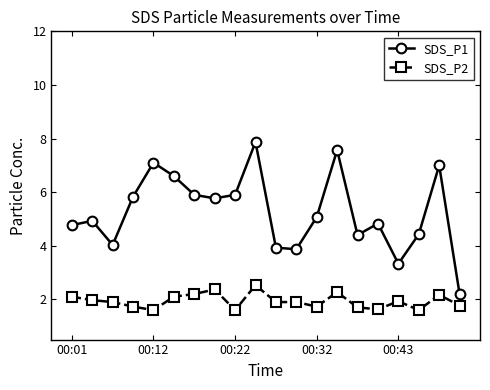

Which series has the widest spread of values?

SDS_P1